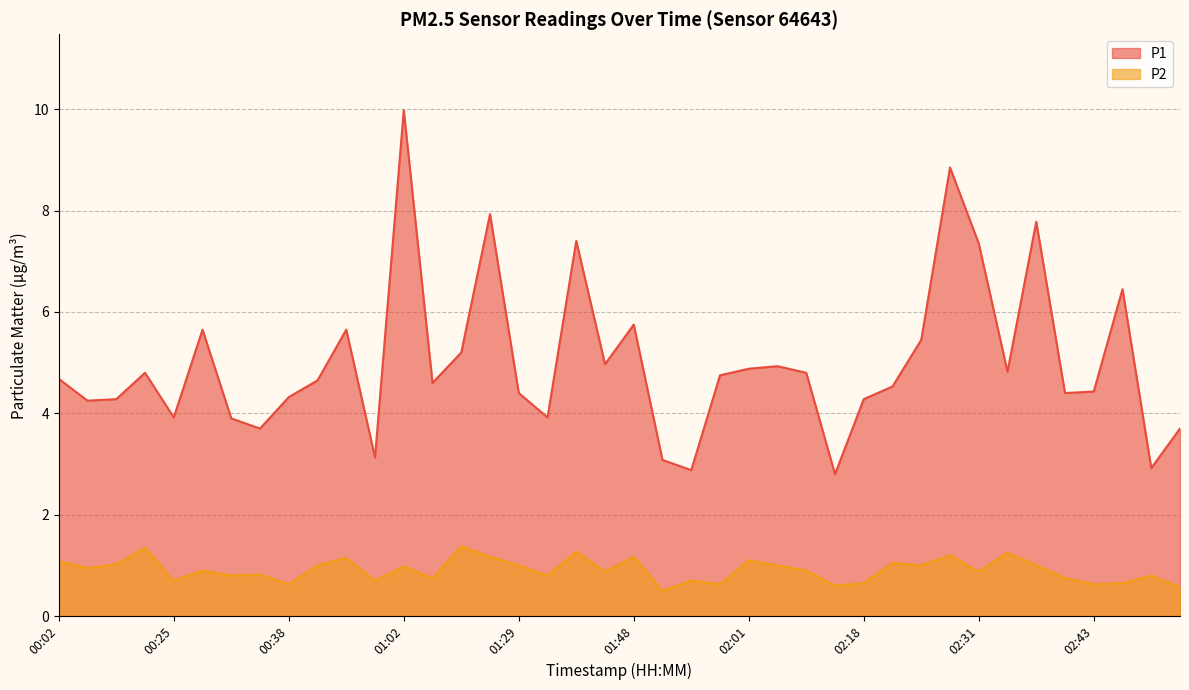

The value of P1 at 01:15 is 2.5. True or false?

False